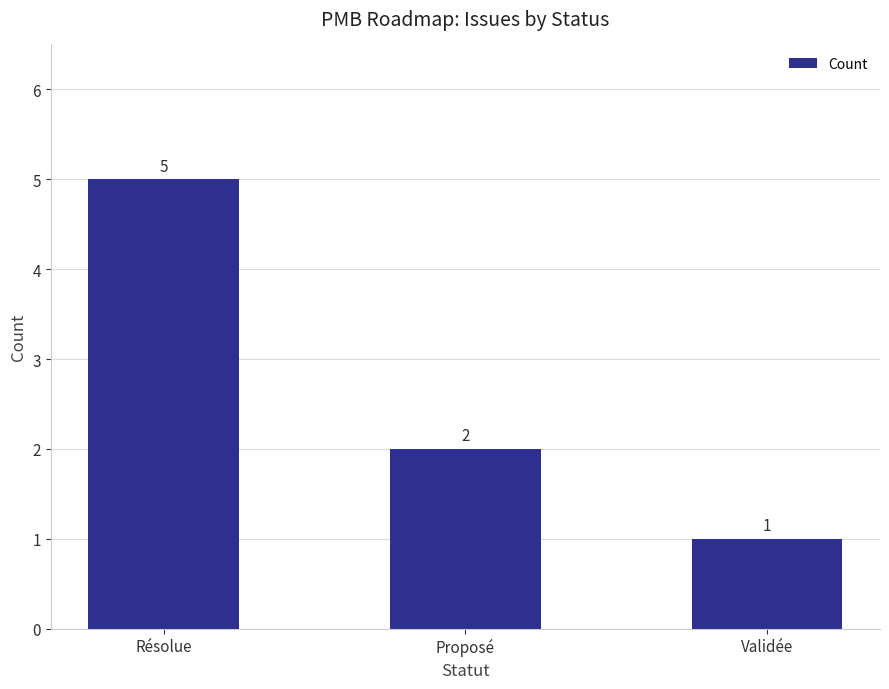

What position from the right is Résolue?

3